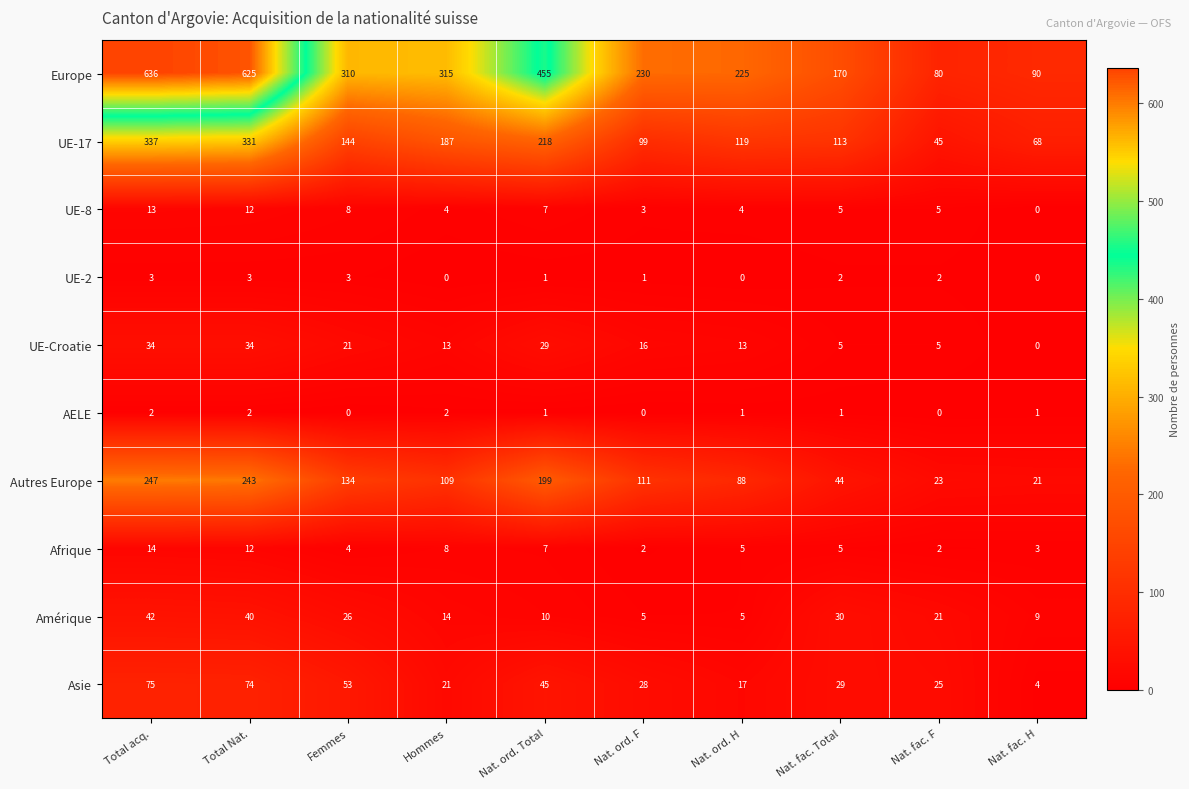

Which label corresponds to the largest value in the chart?

Total acq.